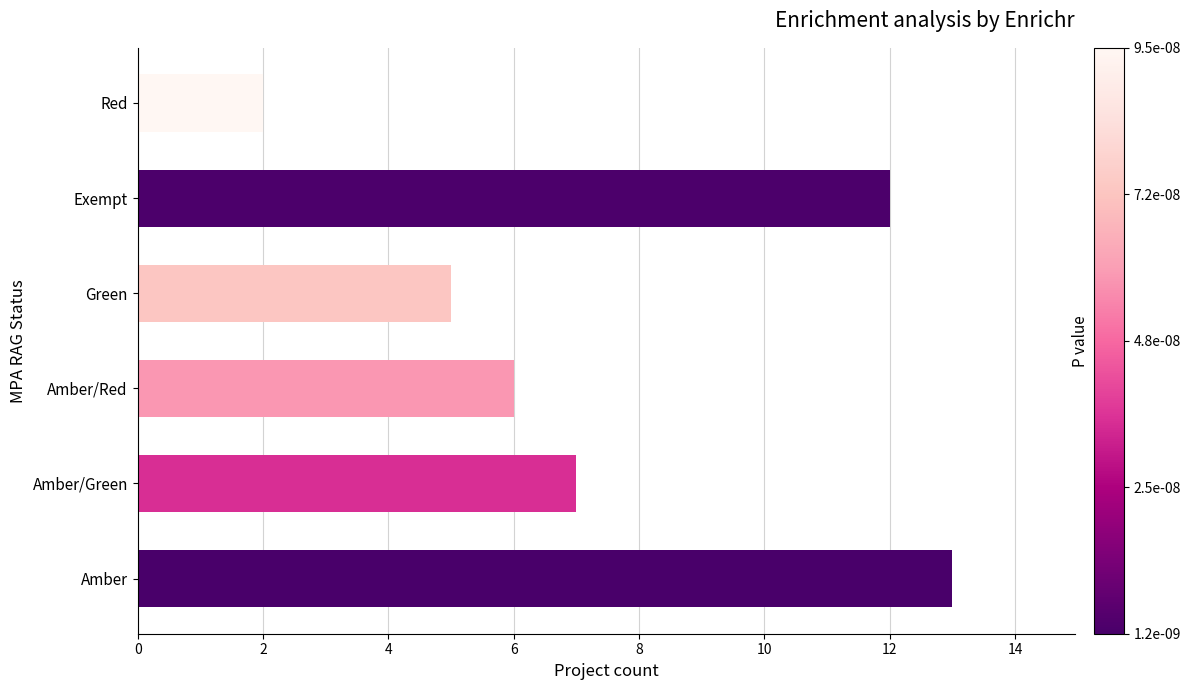

At which category does the chart reach its minimum across all series?

Red